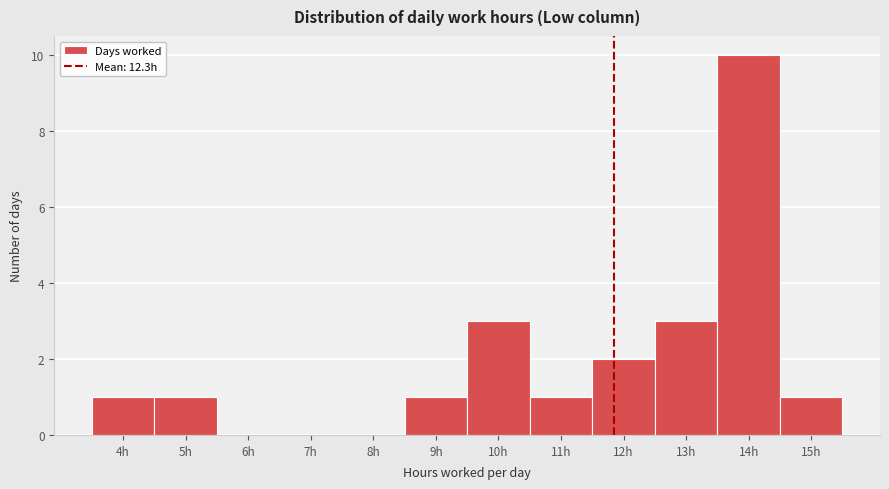

Reading right to left, what are all the values shown in this chart?

15h=1	14h=10	13h=3	12h=2	11h=1	10h=3	9h=1	8h=0	7h=0	6h=0	5h=1	4h=1